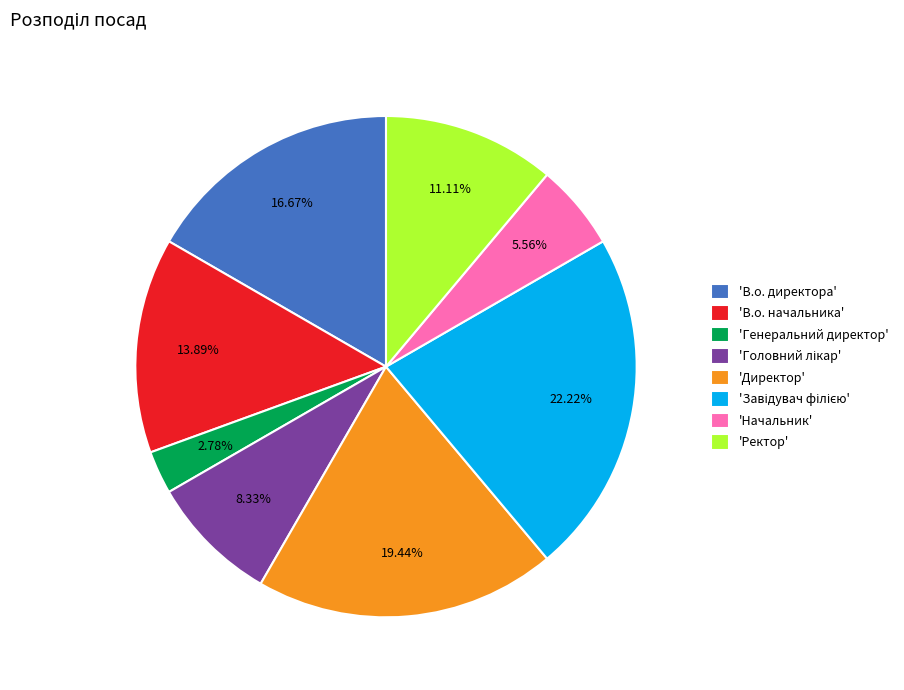

Combined, do 'В.о. директора' and 'Ректор' account for over 50%?

No